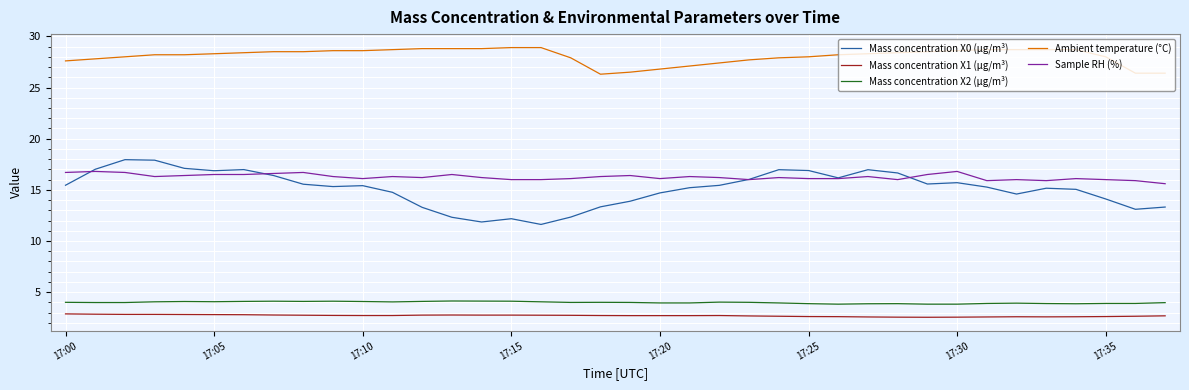

True or false: Sample RH (%) and Ambient temperature (°C) cross at least once.

False